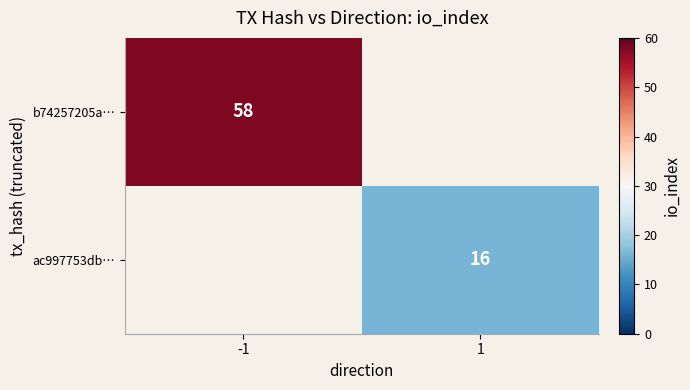

The value of ac997753db… at 1 is 28. True or false?

False